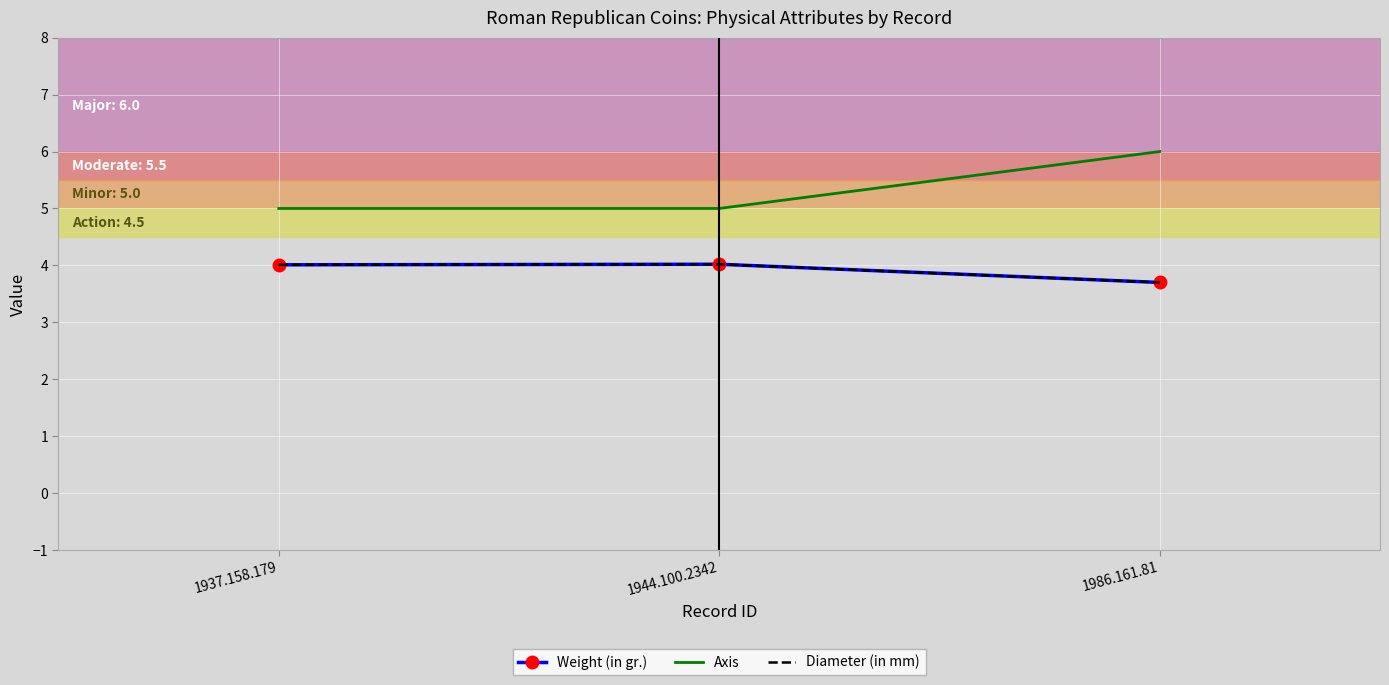

What is the label of the 3rd point from the right?

1937.158.179